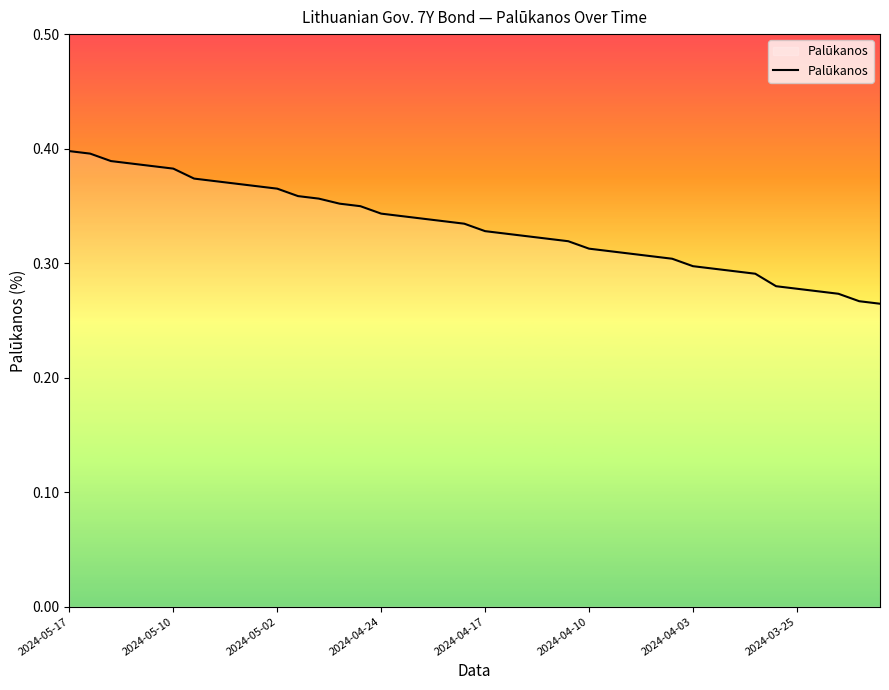

Does the chart display data point markers on the line(s)?

No